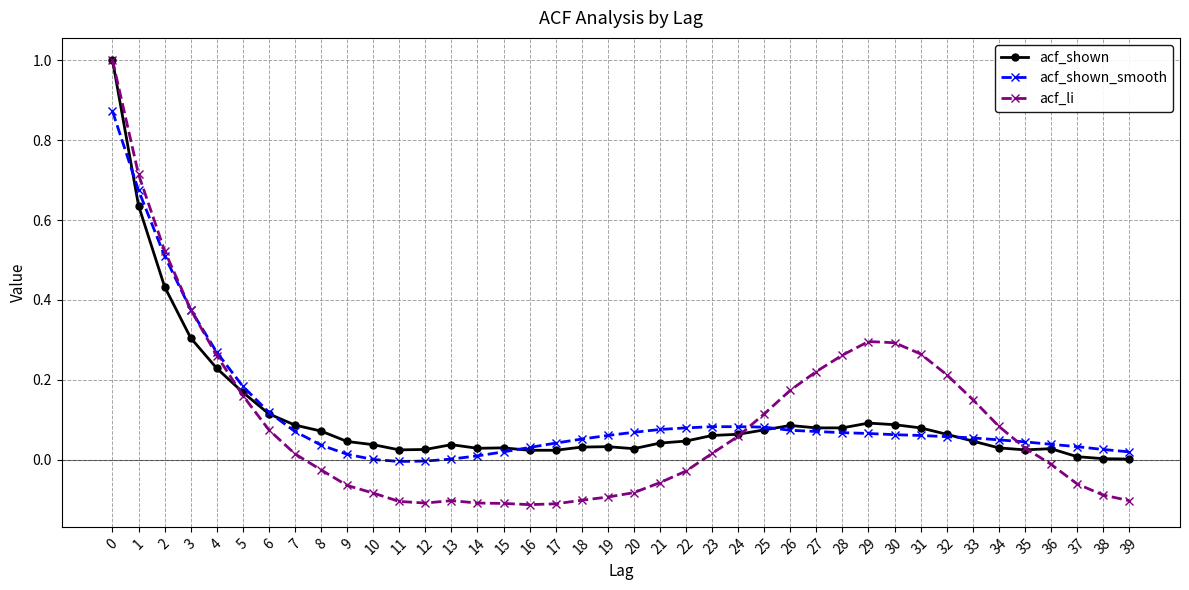

What is the greatest value displayed?

1.0